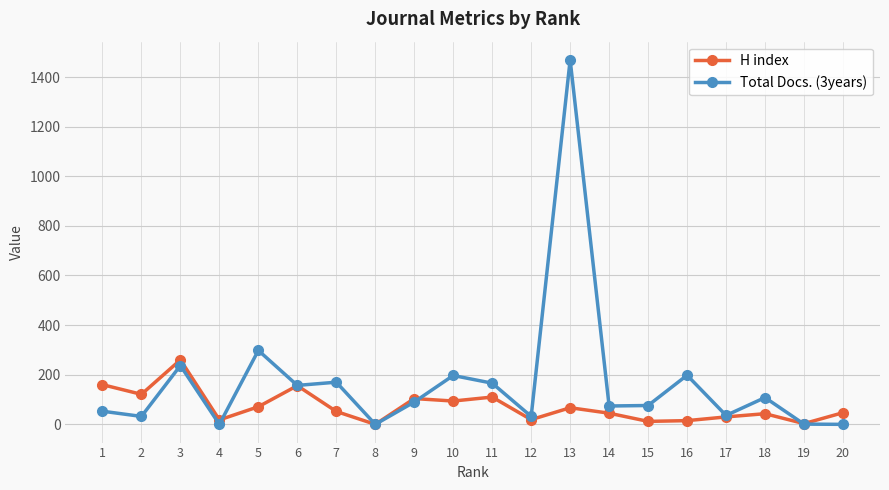

Which series changed the most between 3 and 8?

H index